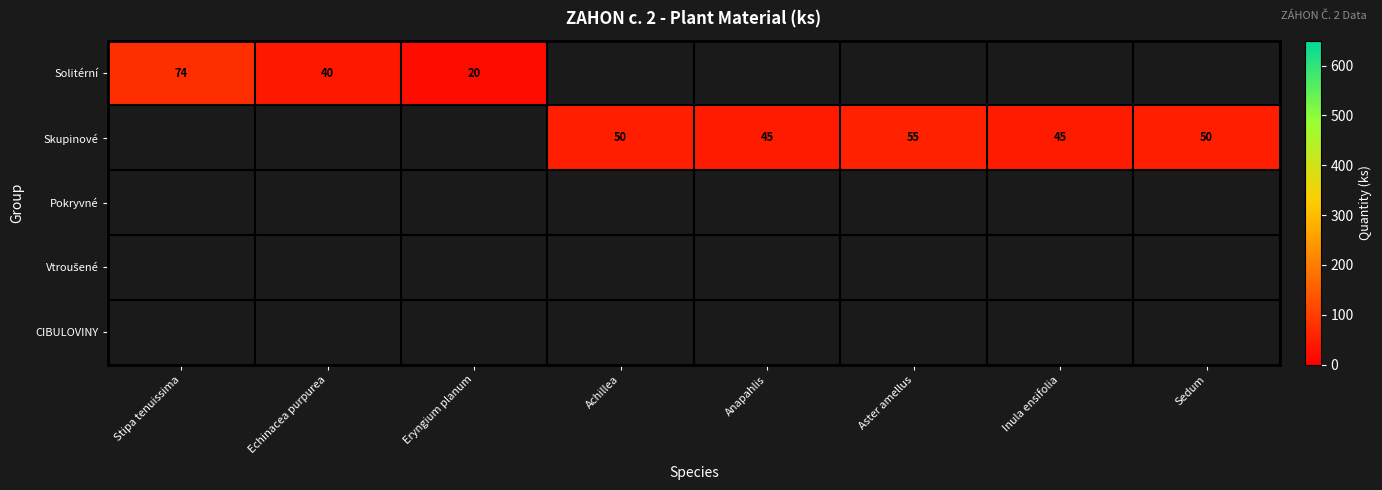

Which has a higher value, Achillea or Echinacea purpurea?

Echinacea purpurea